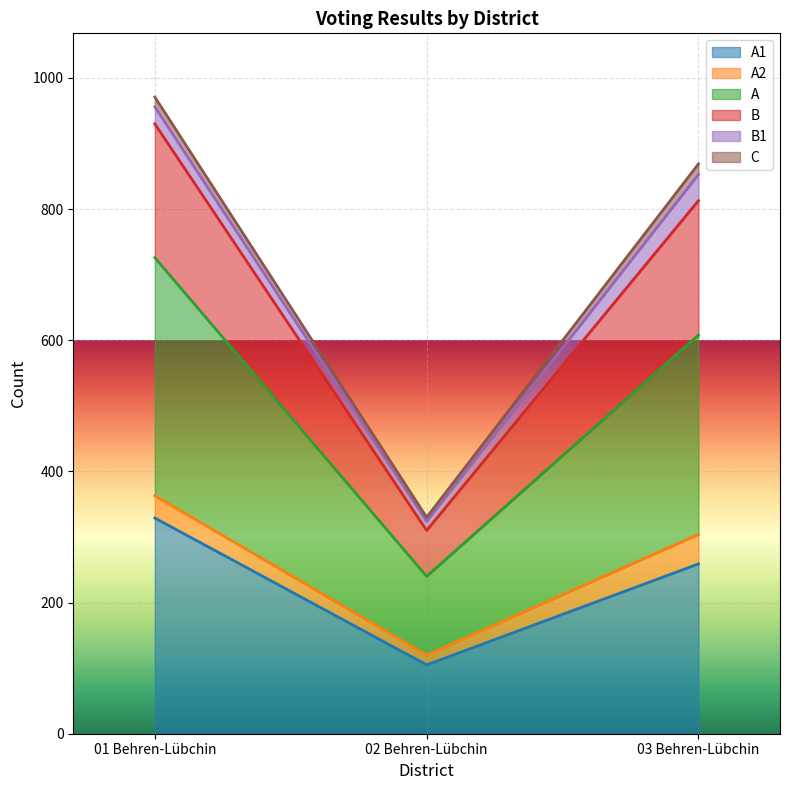

At which label does A1 first exceed 259?

01 Behren-Lübchin